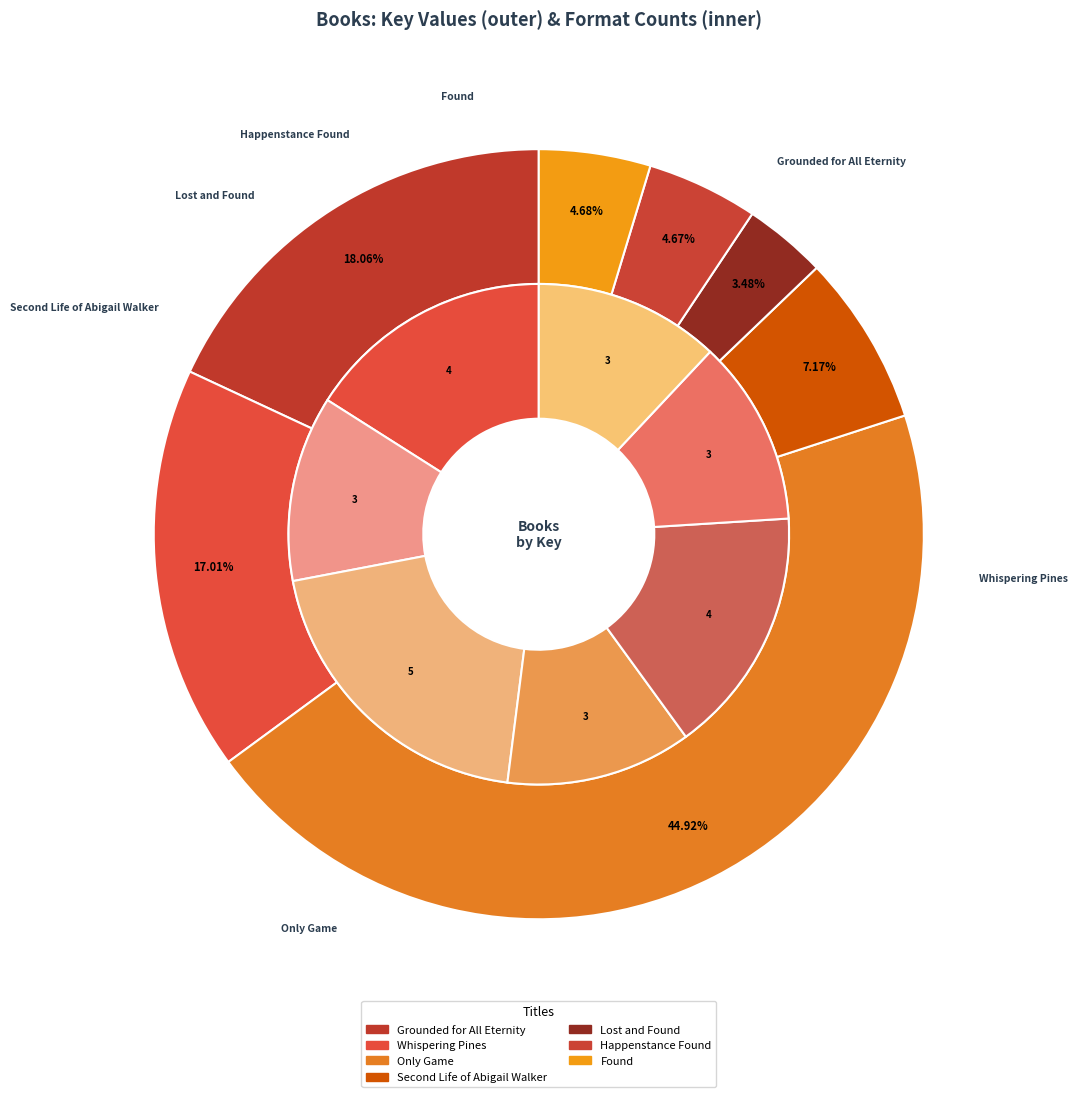

Is it true that Found is 1% of the pie?

False